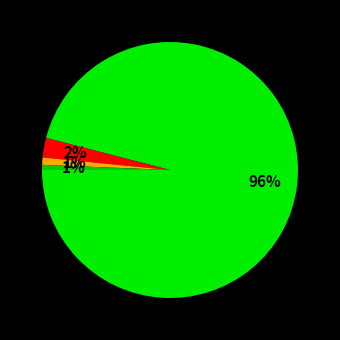

How many segments does this pie chart have?

4